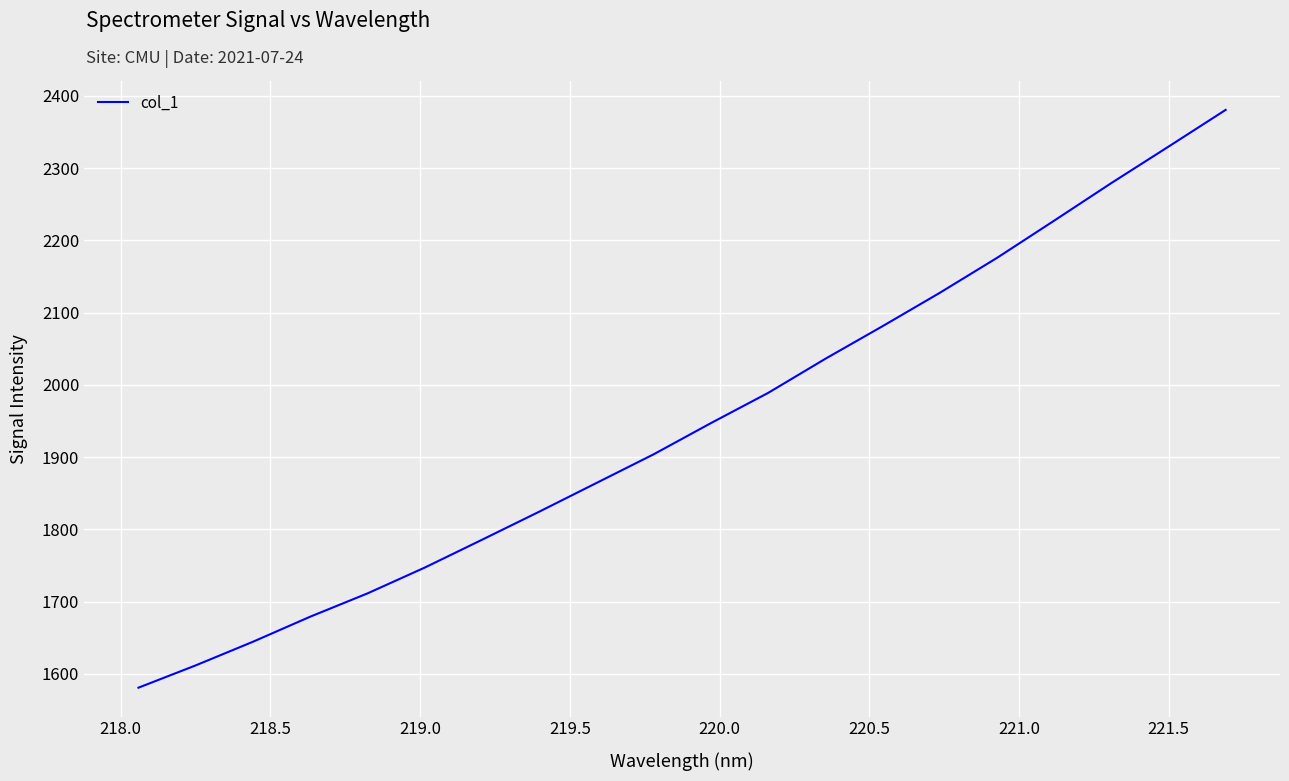

What is the smallest value displayed?

1580.8